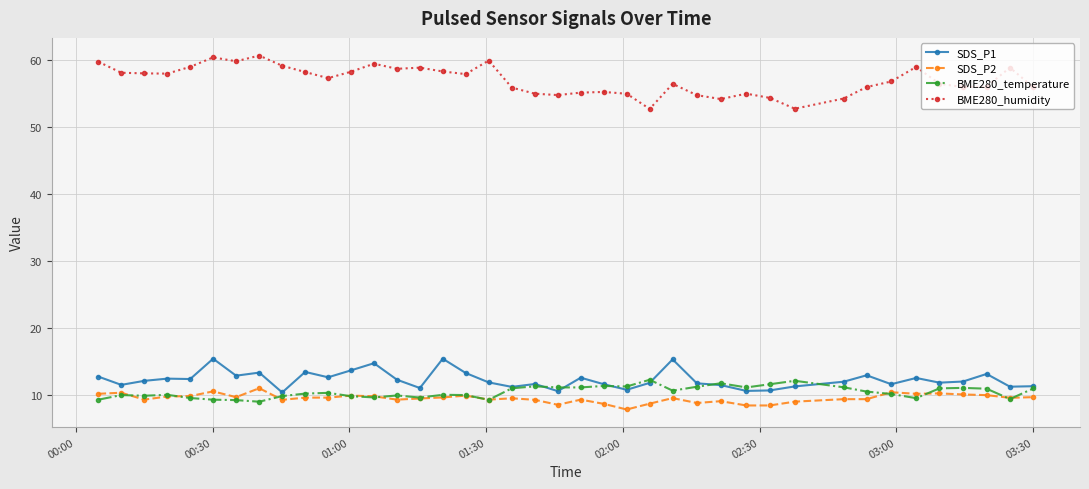

True or false: SDS_P1 and BME280_humidity intersect in this chart.

False